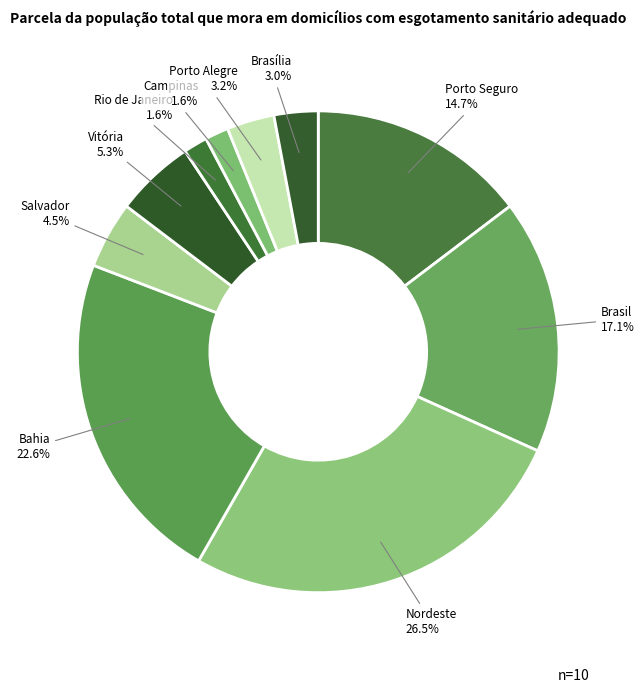

Count the number of slices in the pie.

10